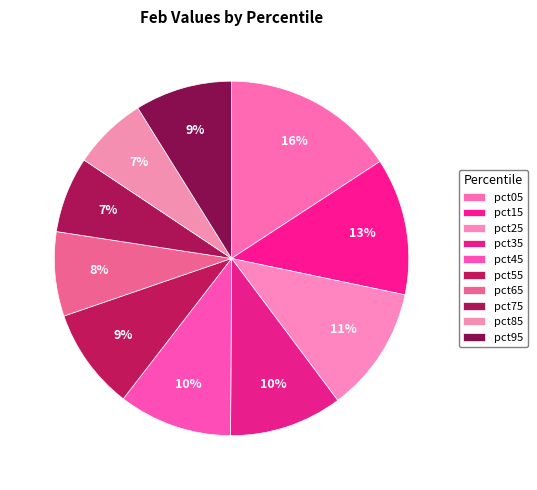

Count the number of slices in the pie.

10